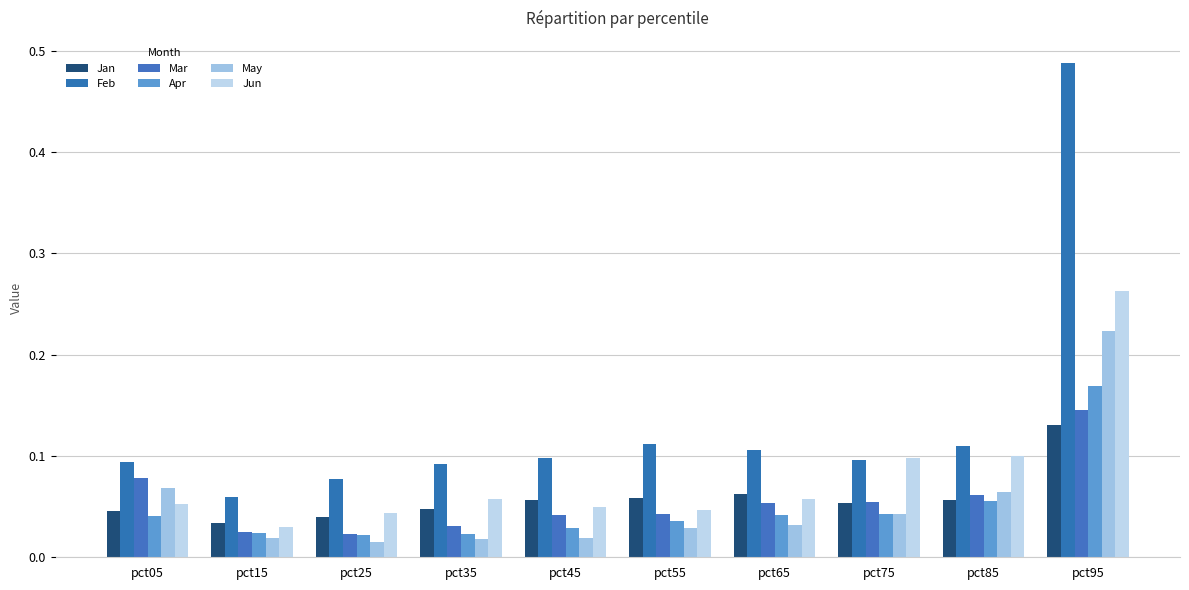

Count the number of data series in this chart.

6